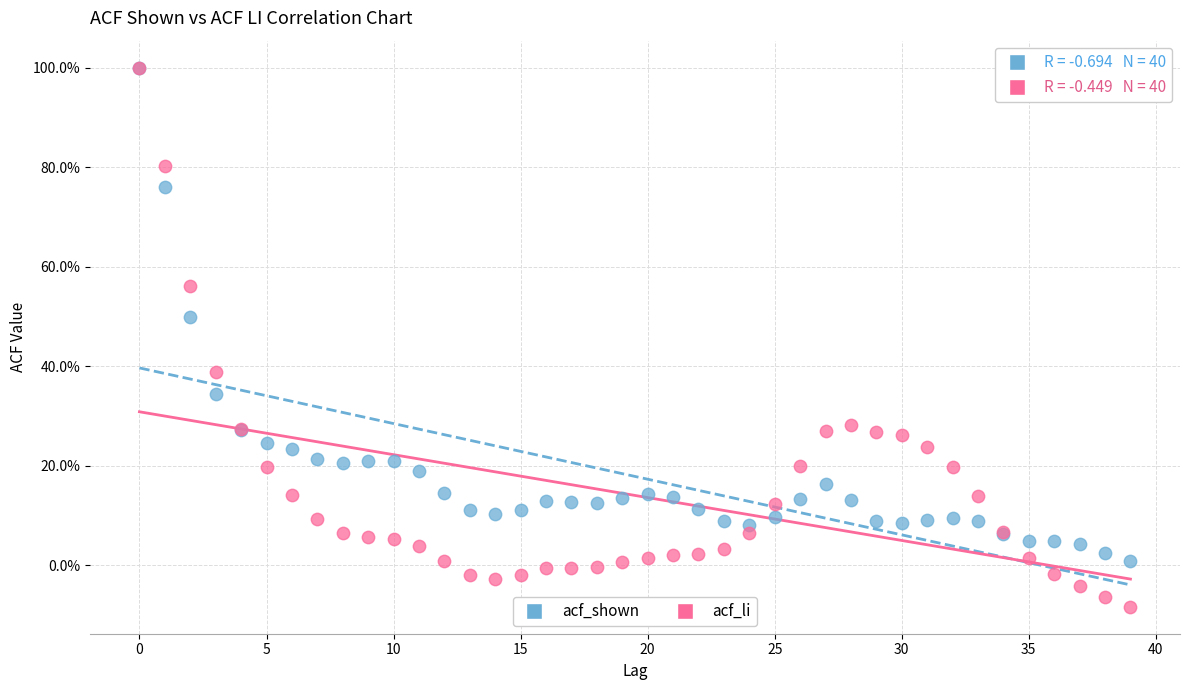

Which series contains the lowest Y value?

acf_li